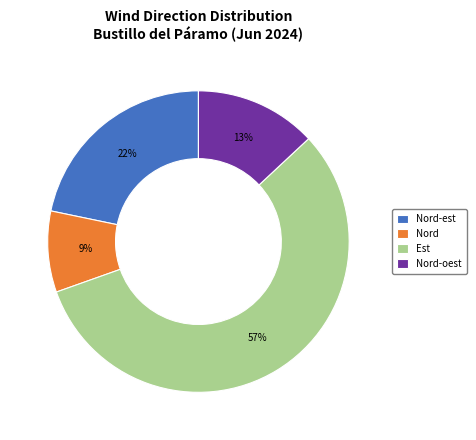

Is the sum of Est and Nord-est greater than half?

Yes